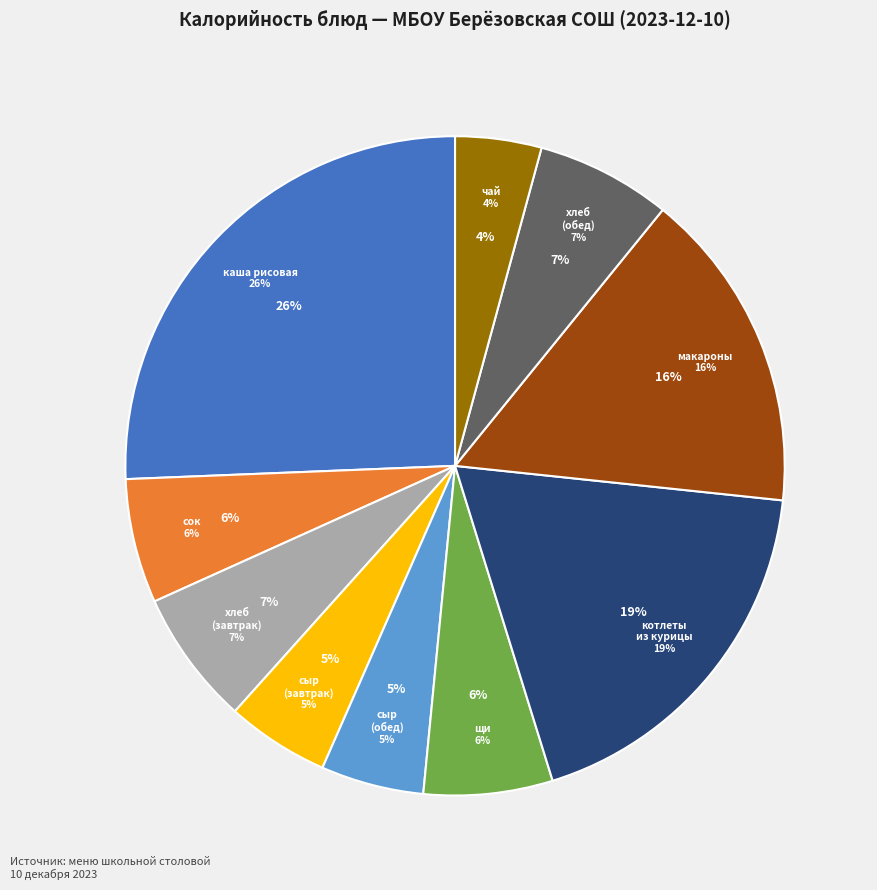

How many segments does this pie chart have?

10